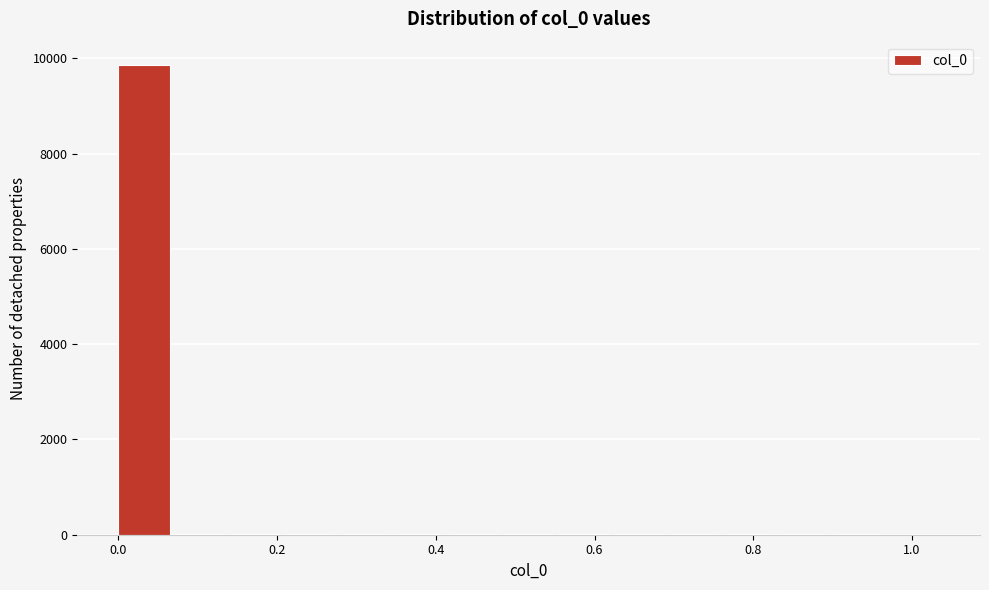

Read against the x-axis, roughly where is the centre of the tallest bar?

0.04